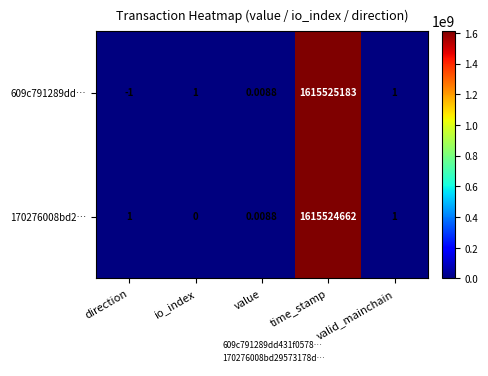

Which category has the highest value in the 609c791289dd… series?

time_stamp